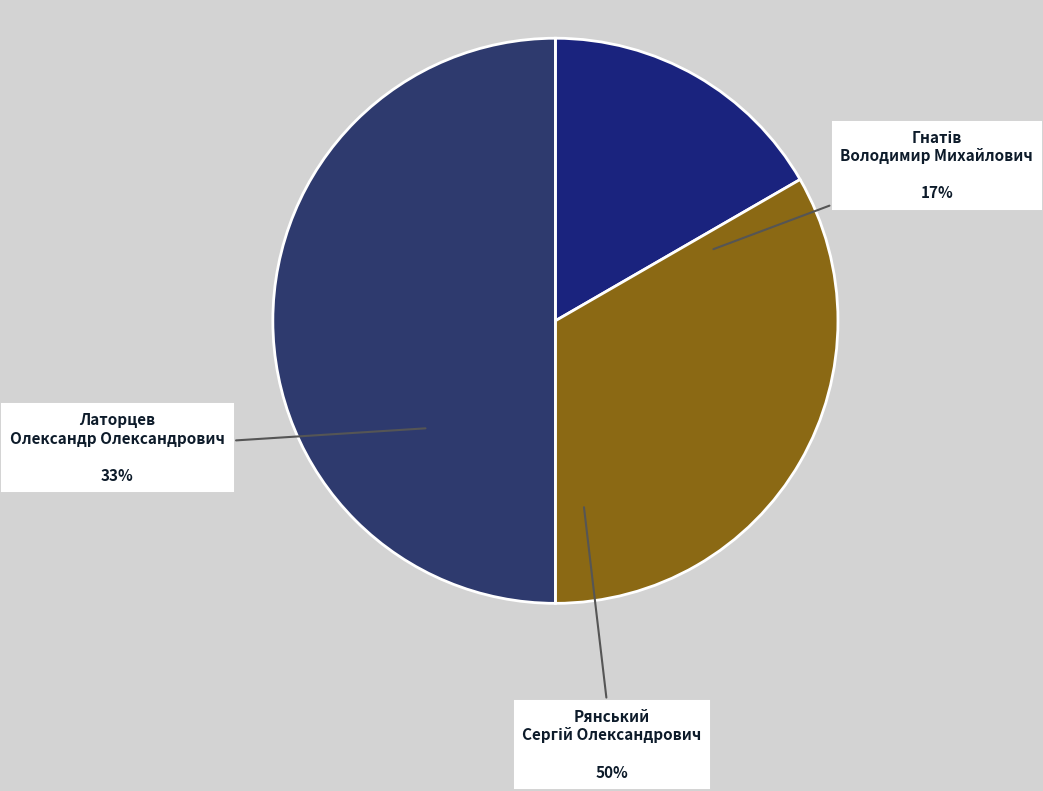

What is the largest slice in the pie chart?

Рянський Сергій Олександрович